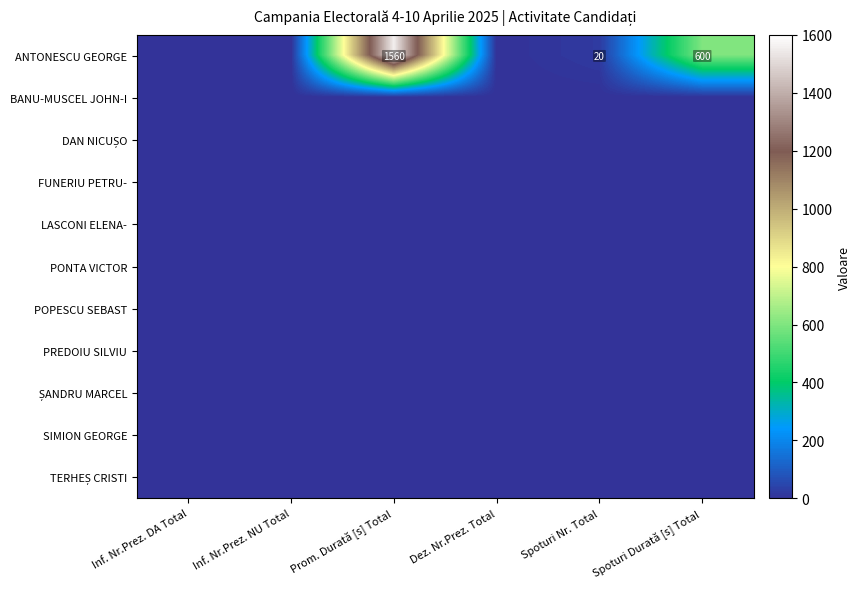

True or false: ANTONESCU GEORGE has a value of 0 at Inf. Nr.Prez. NU Total.

True